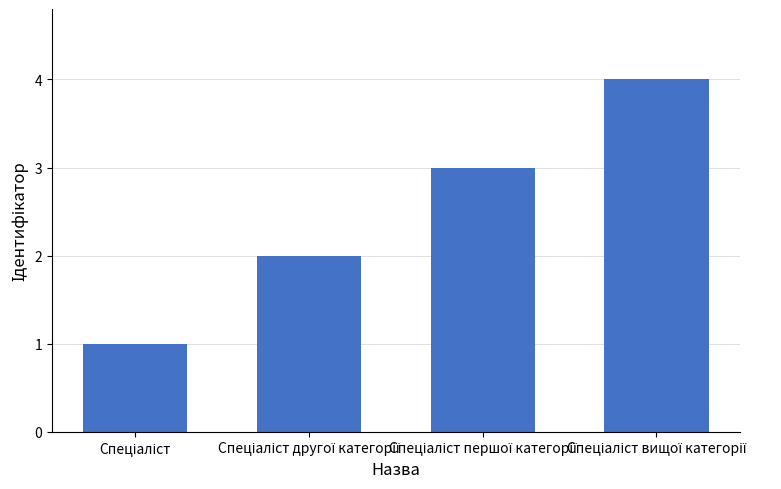

What is the sum of all values?

10